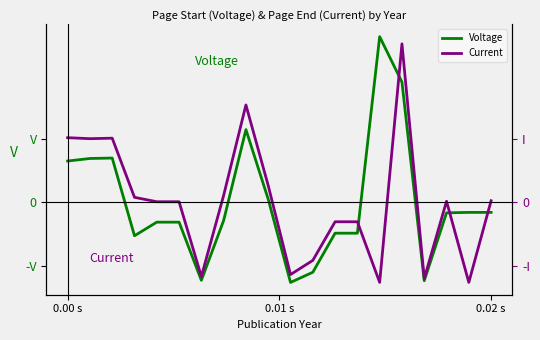

At which label does Voltage first exceed 0?

0.00 s